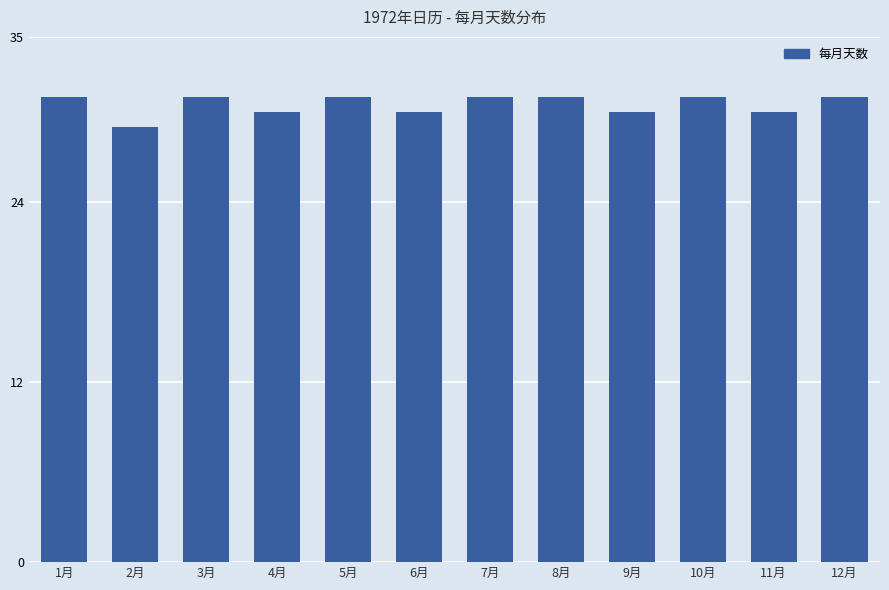

What is the sum of all values?

366